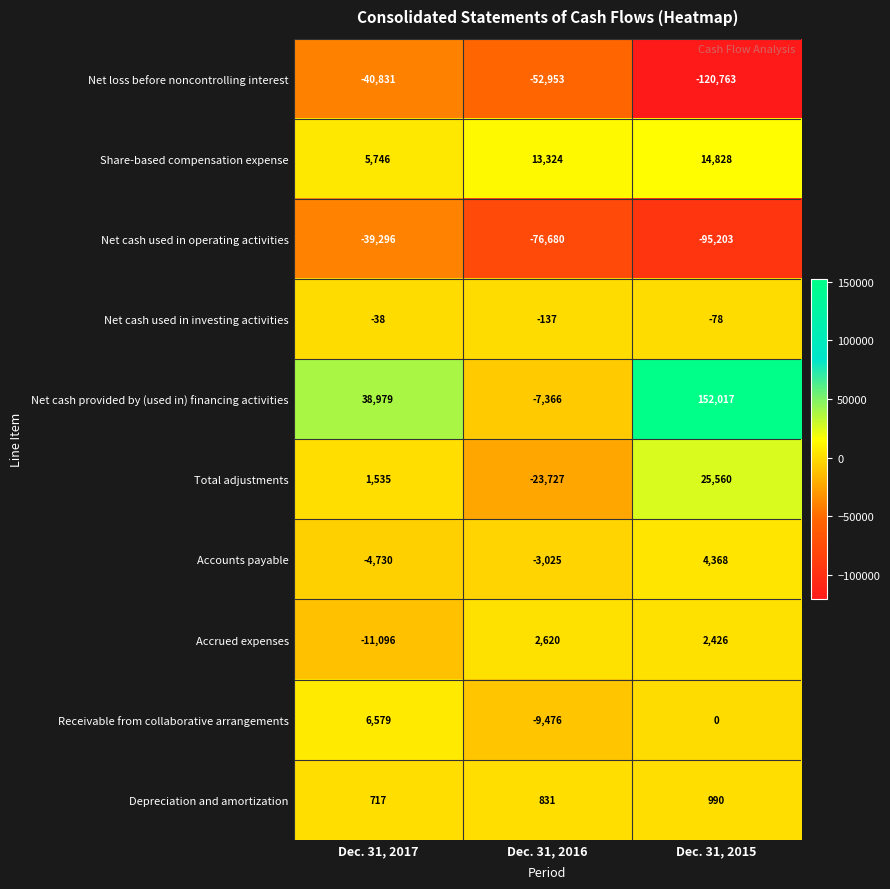

Reading left to right, transcribe all the data shown in this chart.

Net loss before noncontrolling interest: -40831	-52953	-120763
Share-based compensation expense: 5746	13324	14828
Net cash used in operating activities: -39296	-76680	-95203
Net cash used in investing activities: -38	-137	-78
Net cash provided by (used in) financing activities: 38979	-7366	152017
Total adjustments: 1535	-23727	25560
Accounts payable: -4730	-3025	4368
Accrued expenses: -11096	2620	2426
Receivable from collaborative arrangements: 6579	-9476	0
Depreciation and amortization: 717	831	990